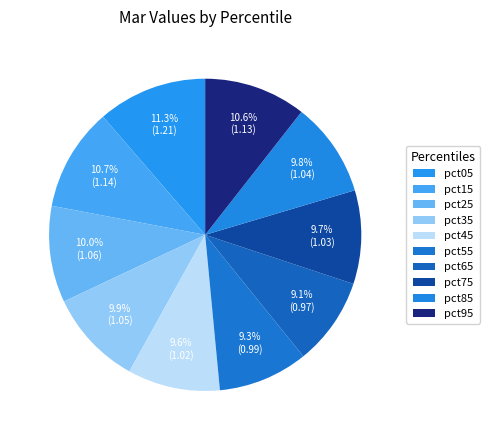

How many segments does this pie chart have?

10